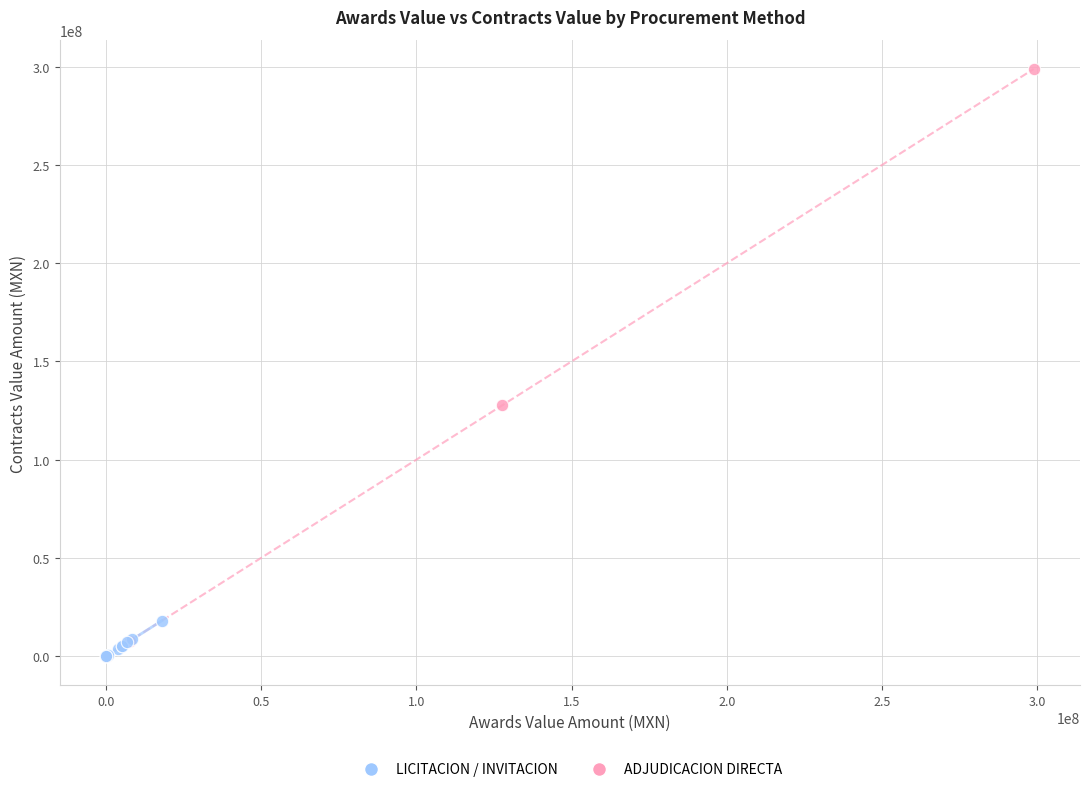

Which series has the widest spread of Y values?

ADJUDICACION DIRECTA